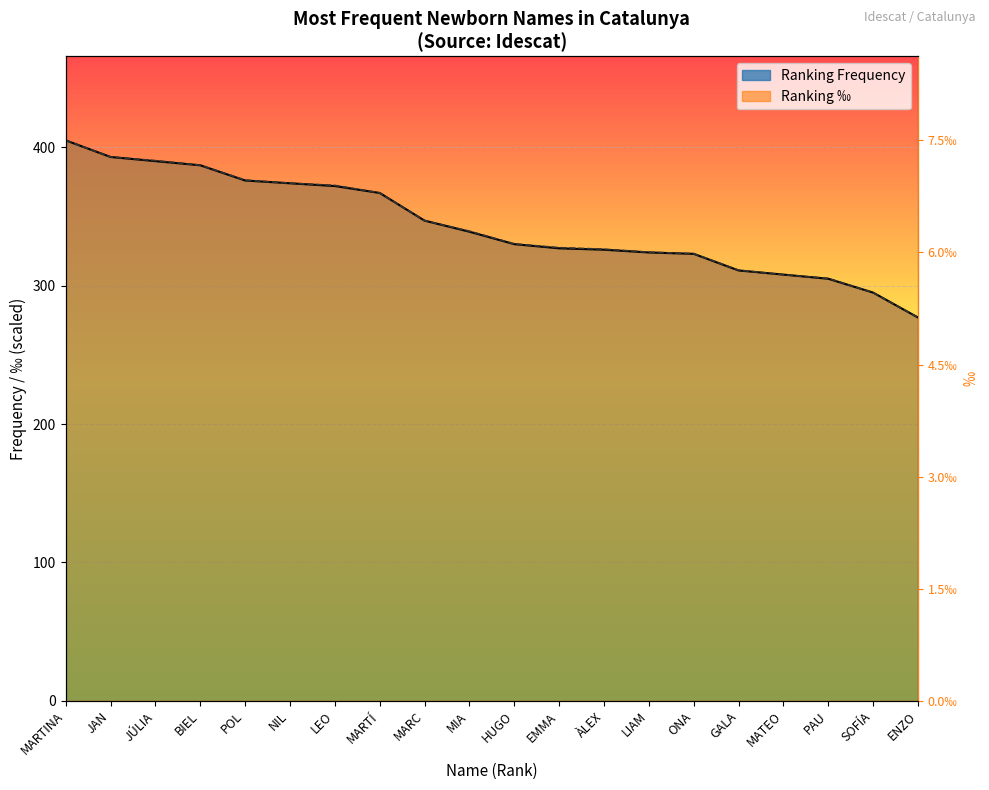

What is the label of the 8th point from the left?

MARTÍ